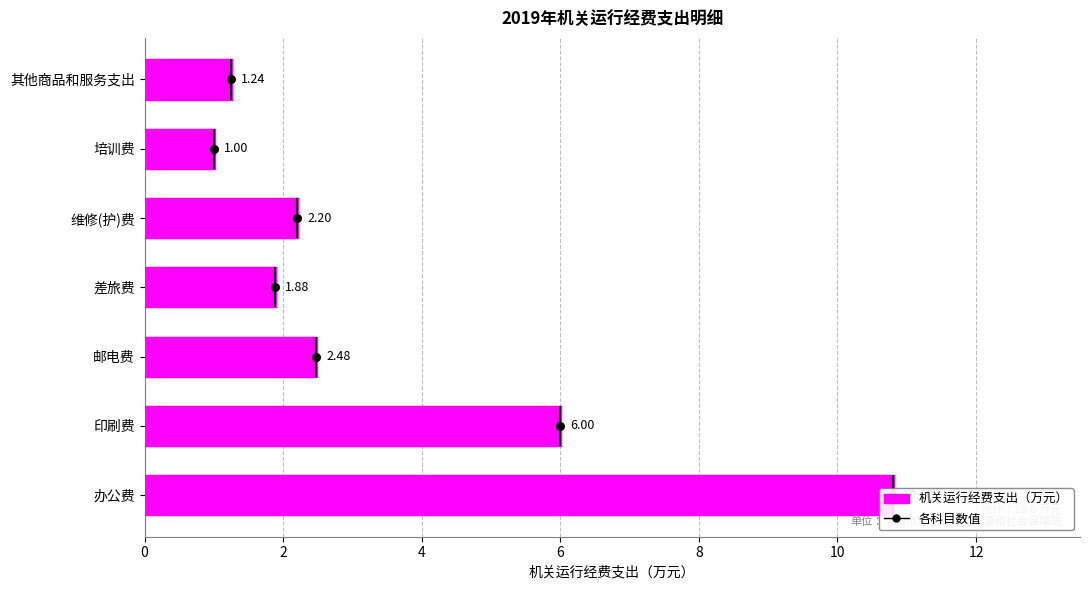

What is the change in value from 办公费 to 维修(护)费?

-8.6